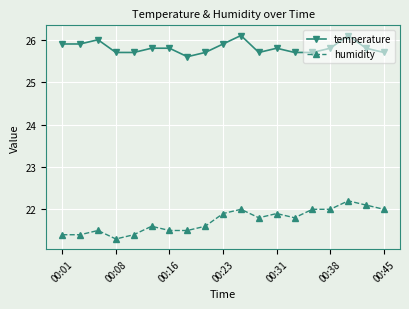

Rank the series by their average value, from highest to lowest.

temperature, humidity